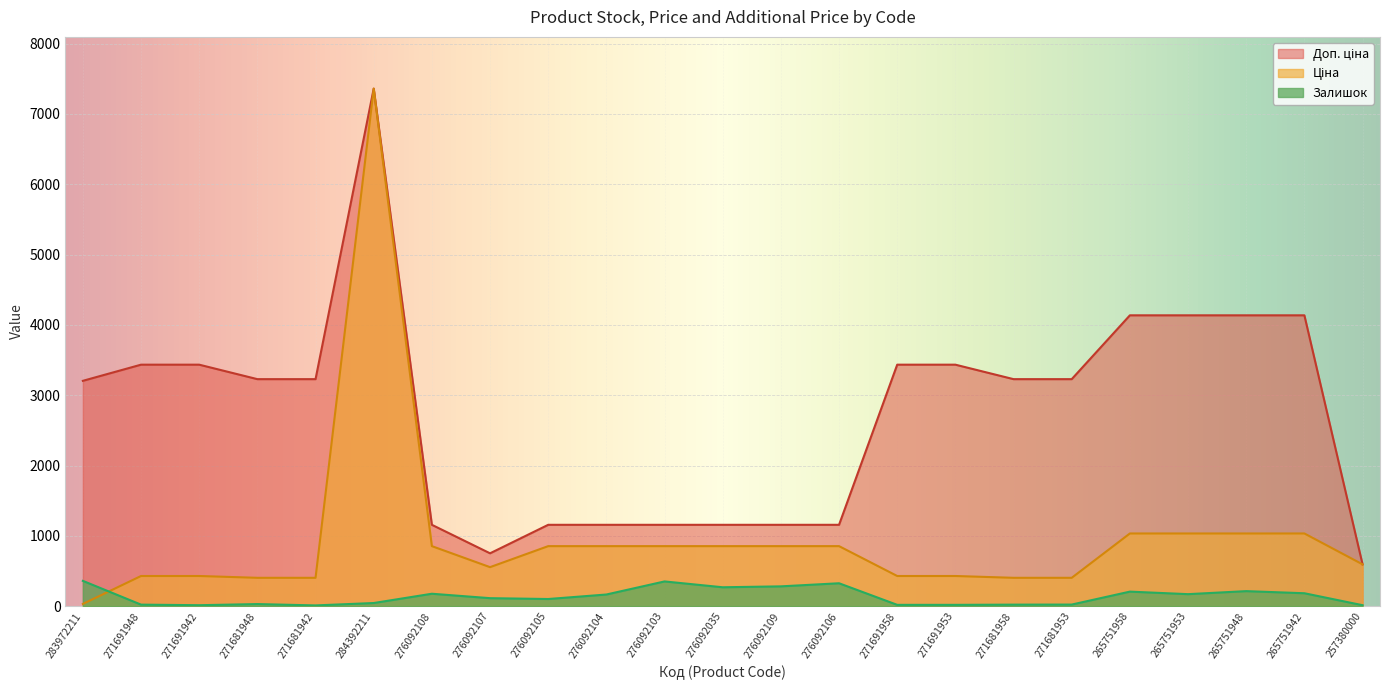

What is the sum of the Залишок values at 276092109 and 265751958?

489.0